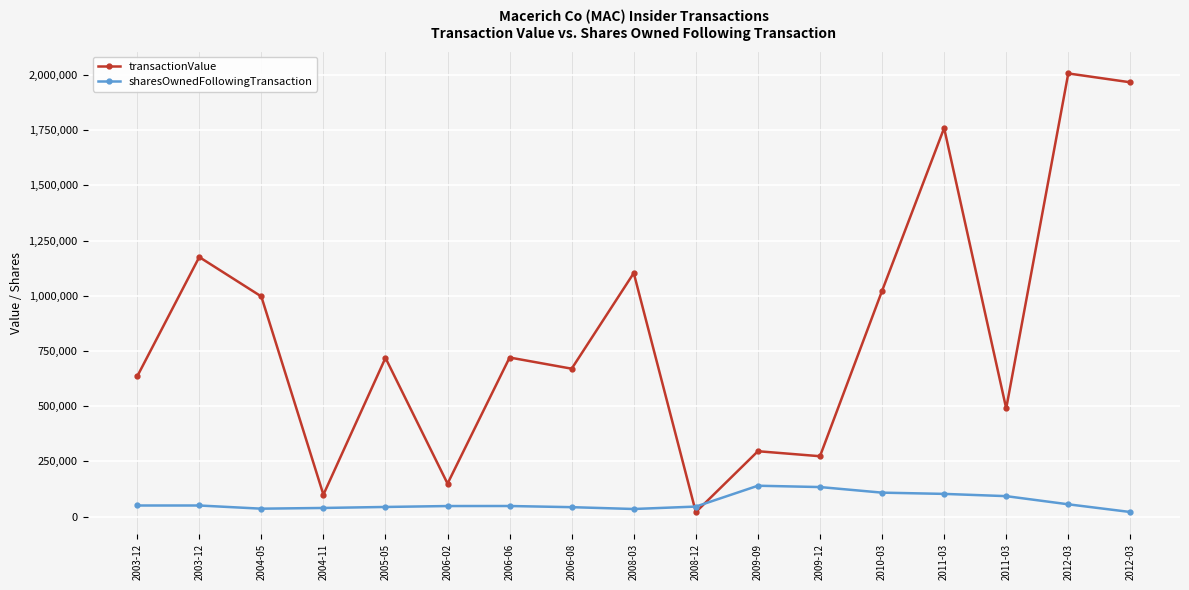

Is this an area chart (filled region under the line)?

No